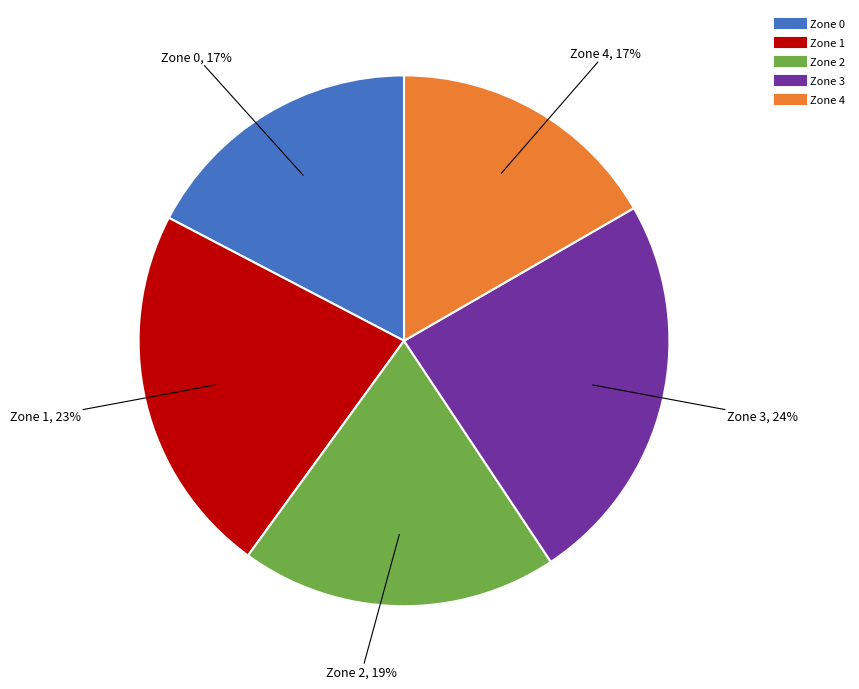

Which slice is the largest?

Zone 3